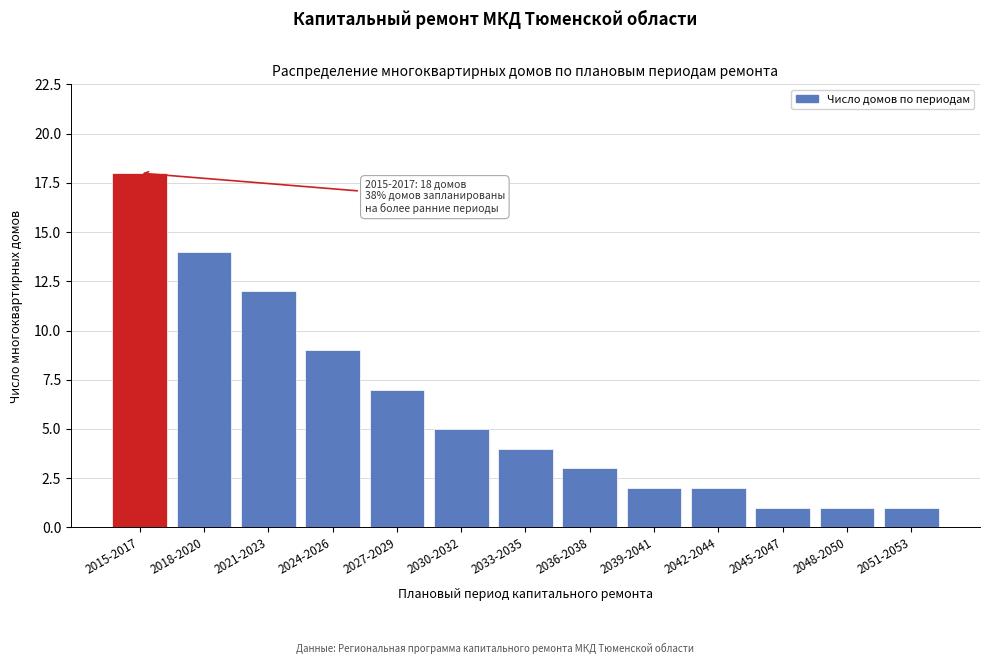

Reading right to left, what are all the values shown in this chart?

2051-2053=1	2048-2050=1	2045-2047=1	2042-2044=2	2039-2041=2	2036-2038=3	2033-2035=4	2030-2032=5	2027-2029=7	2024-2026=9	2021-2023=12	2018-2020=14	2015-2017=18